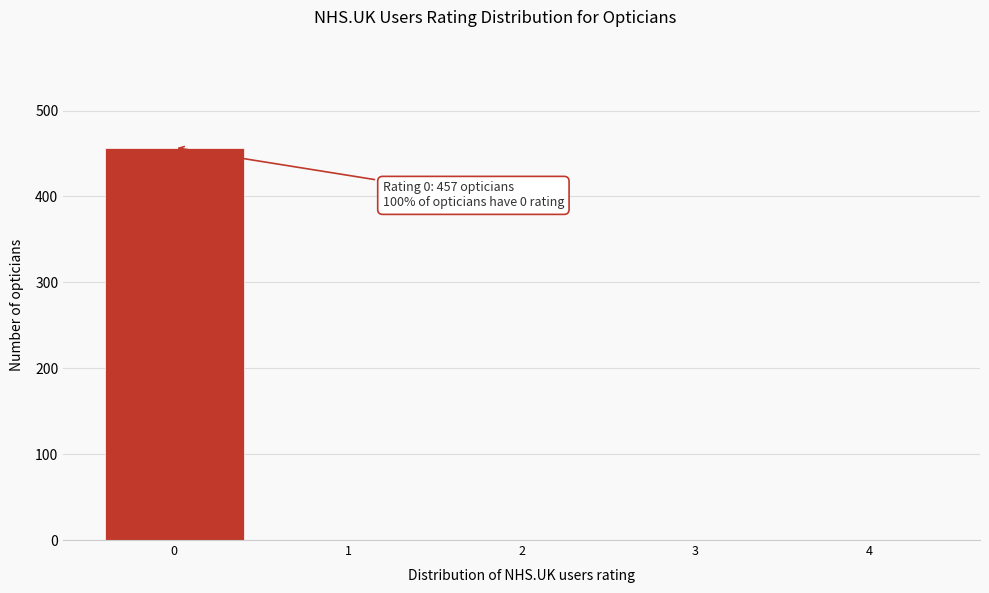

Reading left to right, what are all the values shown in this chart?

0=457	1=0	2=0	3=0	4=0